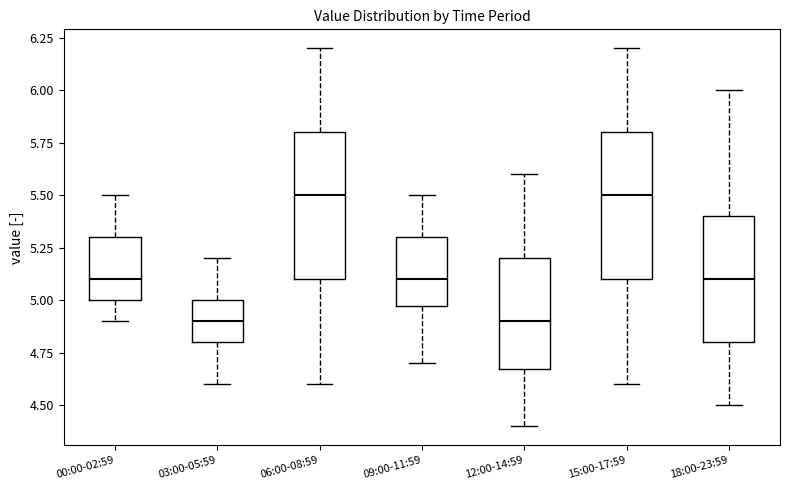

Reading left to right, read every box against the y-axis: the position of its median line, the range the box covers, and the ends of its whiskers. The values are not printed on the chart, so give them approximately, as read against the axis.

00:00-02:59: median 5.1, box 5.0 to 5.3, whiskers 4.9 to 5.5
03:00-05:59: median 4.9, box 4.8 to 5.0, whiskers 4.6 to 5.2
06:00-08:59: median 5.5, box 5.1 to 5.8, whiskers 4.6 to 6.2
09:00-11:59: median 5.1, box 5.0 to 5.3, whiskers 4.7 to 5.5
12:00-14:59: median 4.9, box 4.7 to 5.2, whiskers 4.4 to 5.6
15:00-17:59: median 5.5, box 5.1 to 5.8, whiskers 4.6 to 6.2
18:00-23:59: median 5.1, box 4.8 to 5.4, whiskers 4.5 to 6.0